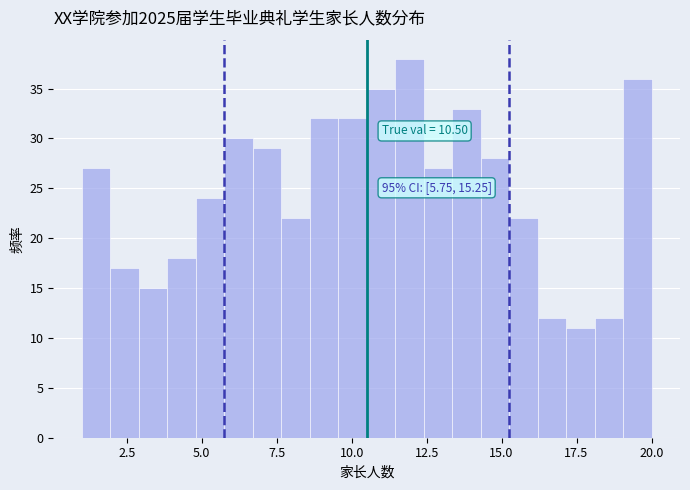

Read against the x-axis, roughly where is the centre of the tallest bar?

12.0